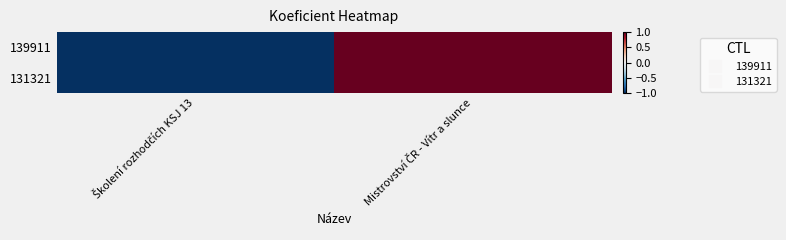

Reading left to right, extract all data points from this chart.

139911: Školení rozhodčích KSJ 13=-1.0	Mistrovství ČR - Vítr a slunce=1.0
131321: Školení rozhodčích KSJ 13=-1.0	Mistrovství ČR - Vítr a slunce=1.0